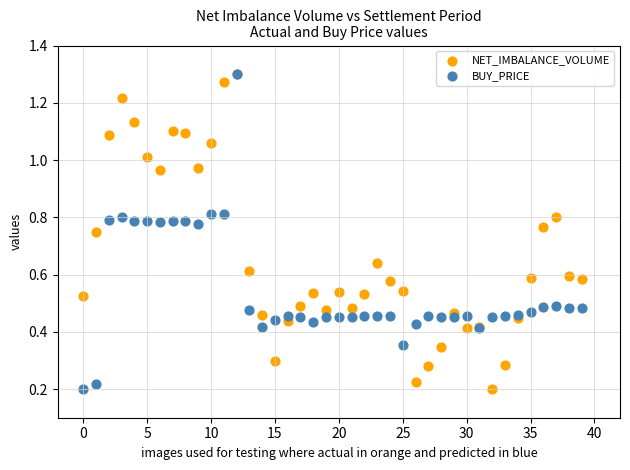

What are all the series names shown in the legend?

NET_IMBALANCE_VOLUME, BUY_PRICE